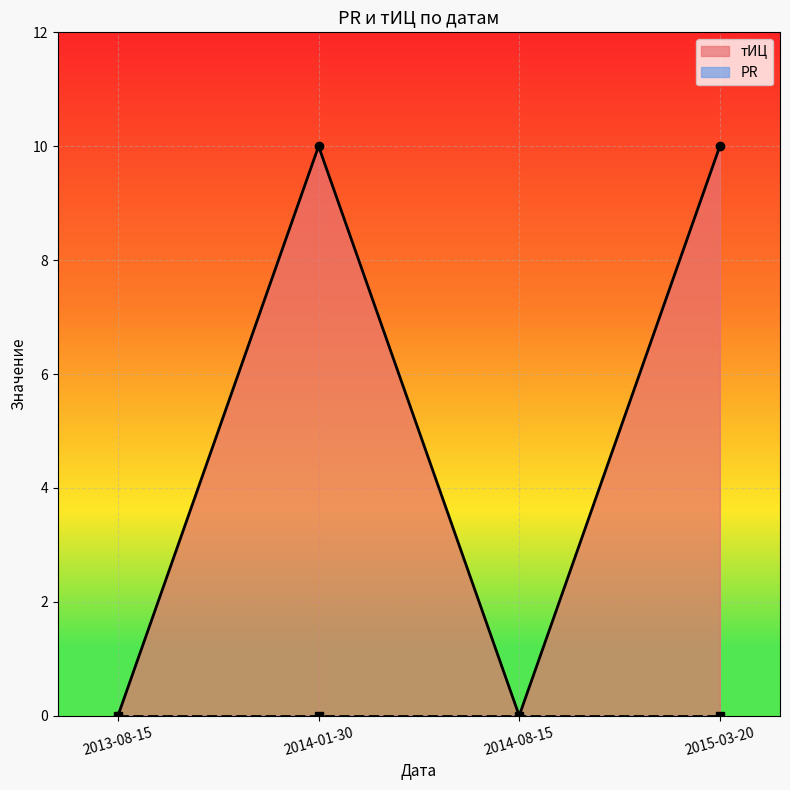

What is the label of the 4th point from the right?

2013-08-15